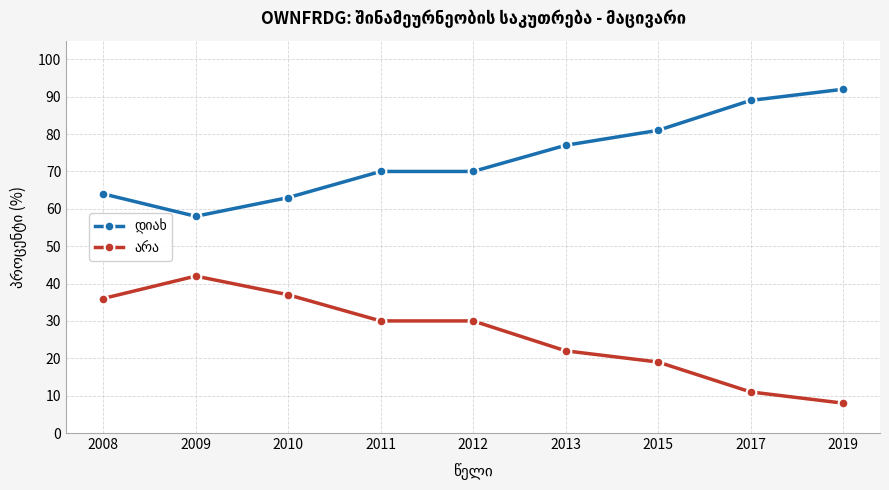

Does the chart have visible grid lines?

Yes